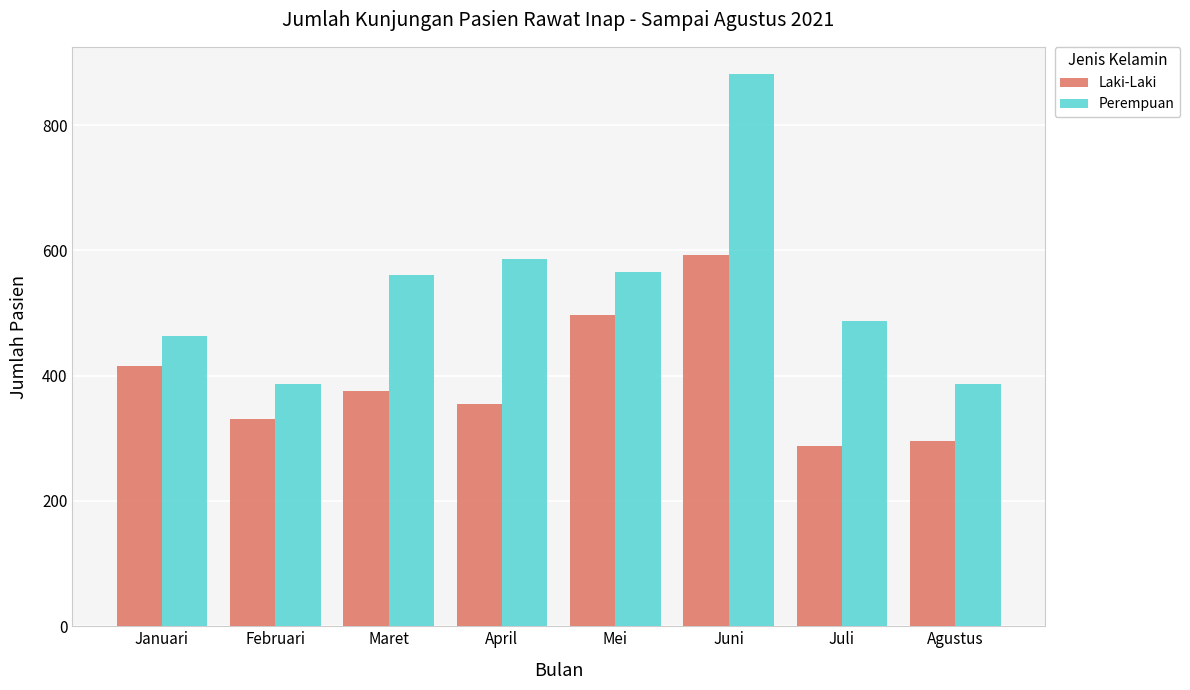

How many data points in Laki-Laki are less than 375?

4